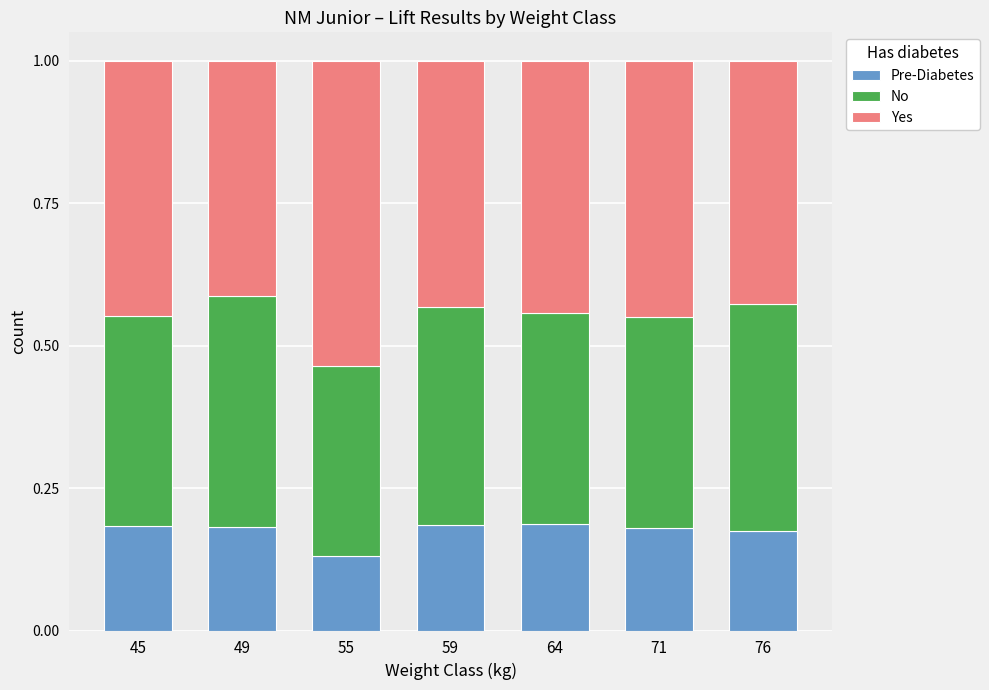

What is the sum of all Pre-Diabetes values?

1.2